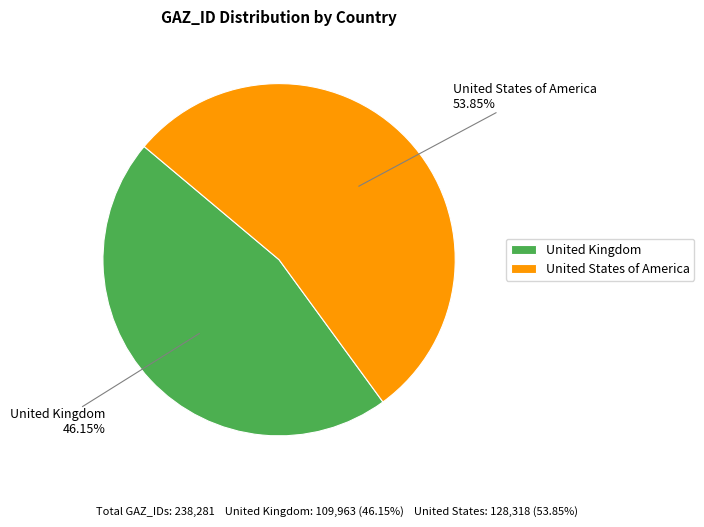

What percentage is the United States of America slice, to the nearest percent?

54%